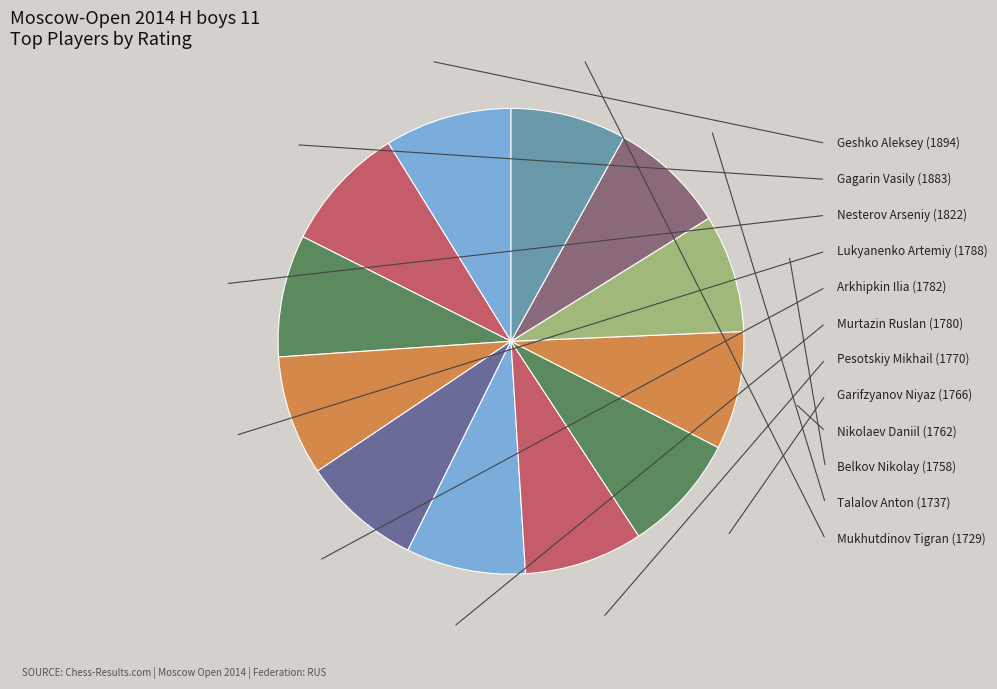

What is the smallest slice in the pie chart?

Mukhutdinov Tigran (1729)